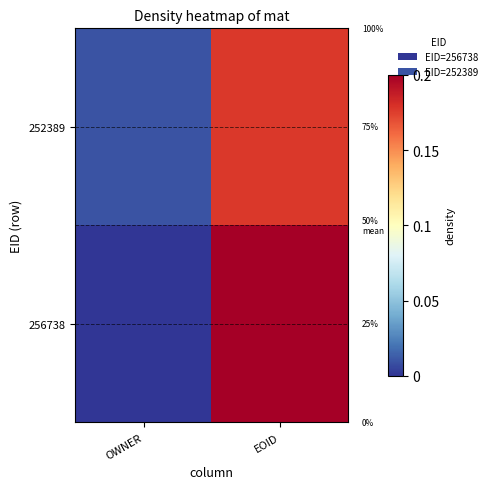

True or false: 256738 has a value of 0.7 at EOID.

False